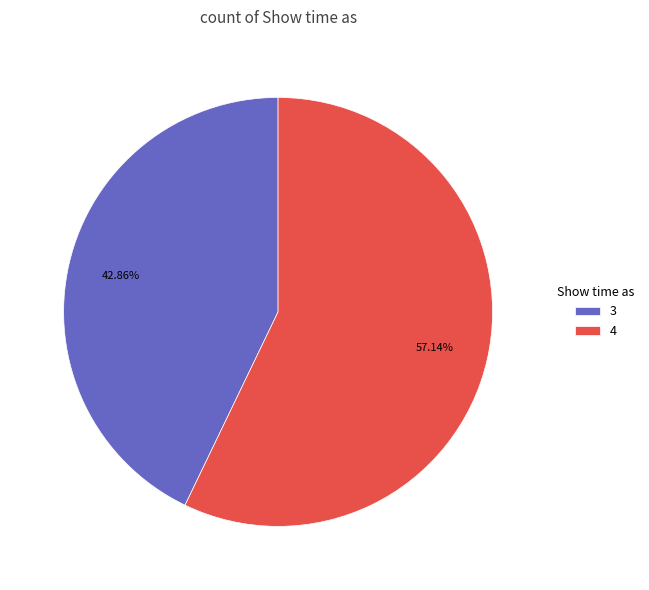

Which has a higher value, 3 or 4?

4